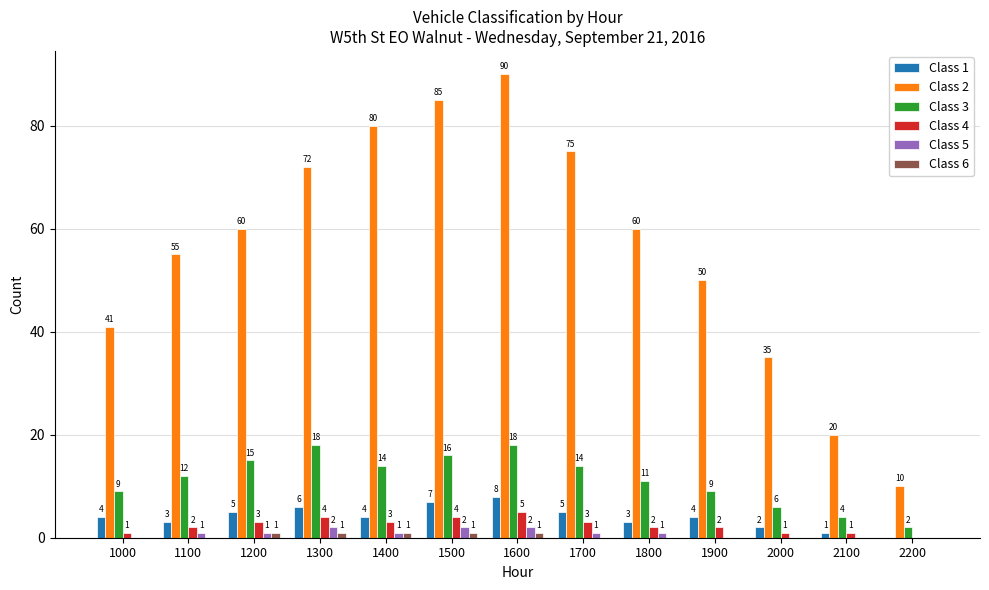

At which category does the chart reach its peak across all series?

1600